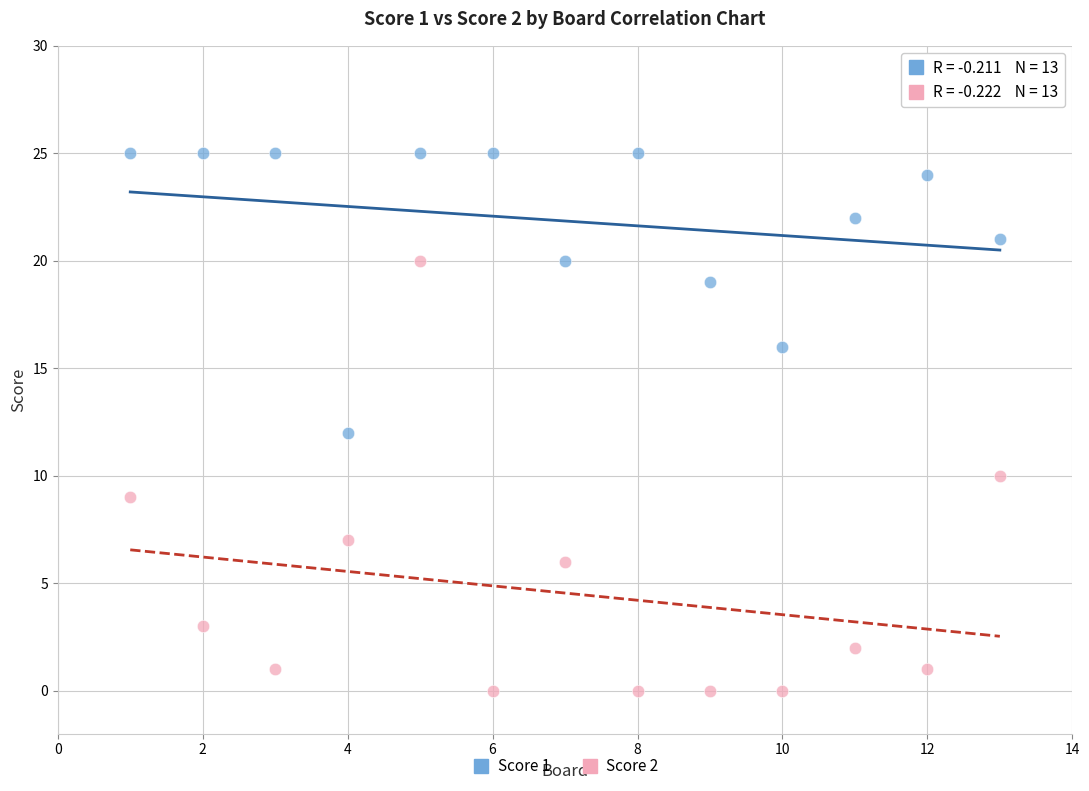

Across all data points, what is the range of Y values (max minus min)?

25